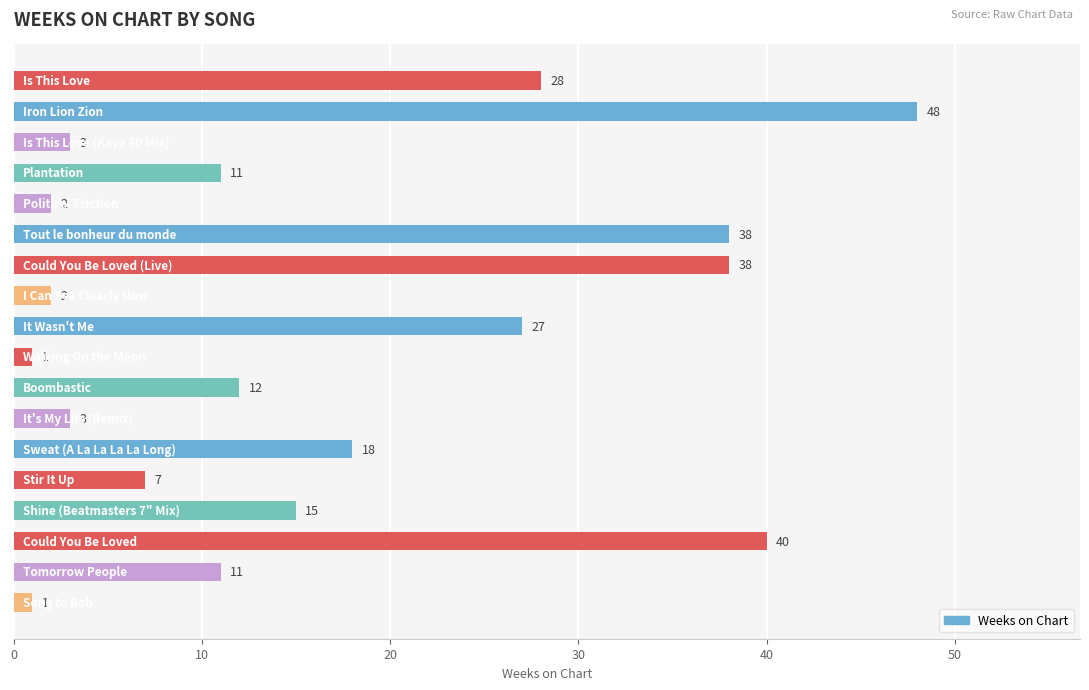

What is the value of the 17th bar from the top?

11